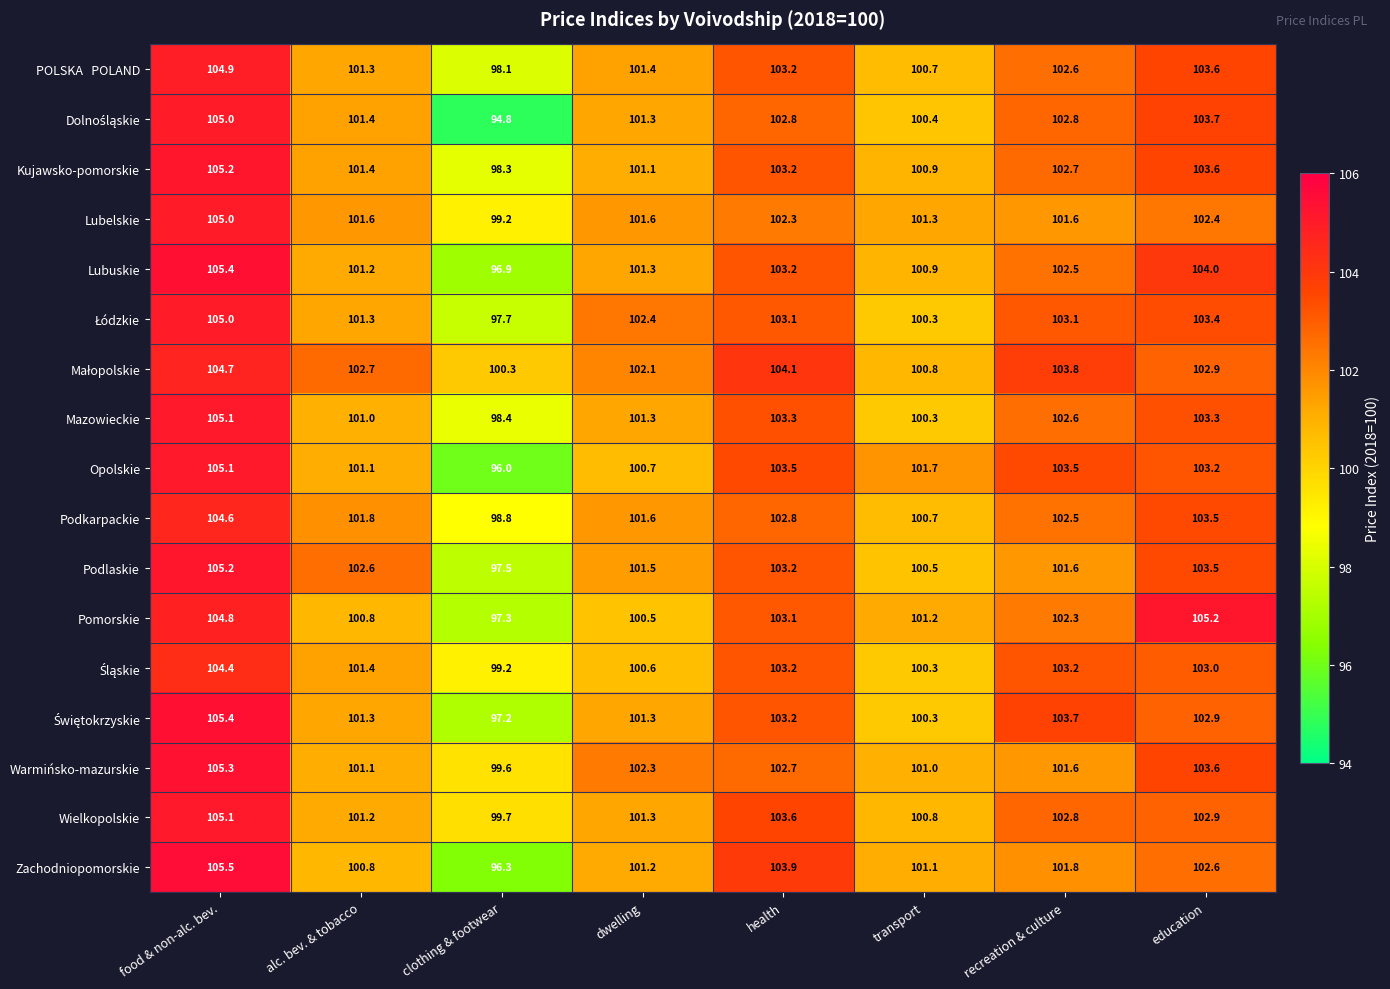

Which category has the highest value across all series?

food & non-alc. bev.